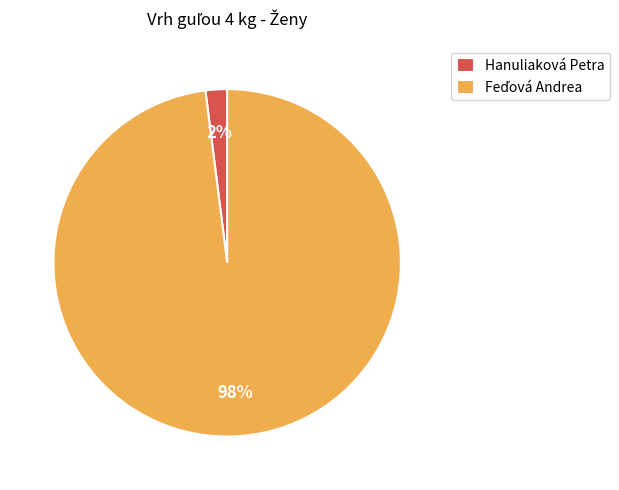

How many slices are in this pie chart?

2